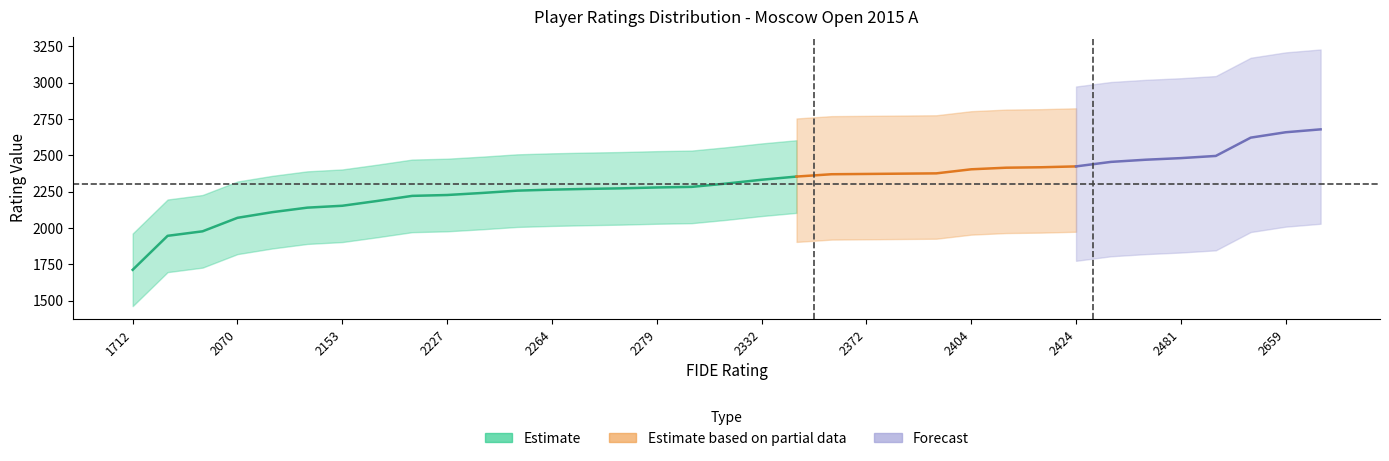

True or false: Estimate based on partial data and Forecast cross at least once.

False